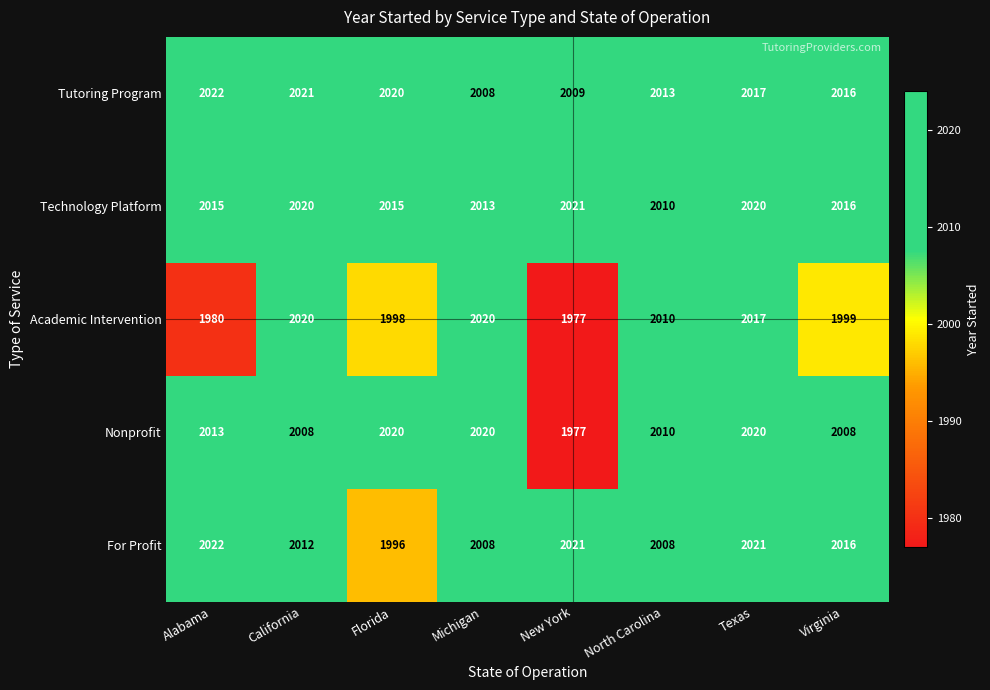

What is the maximum value shown in the chart?

2022